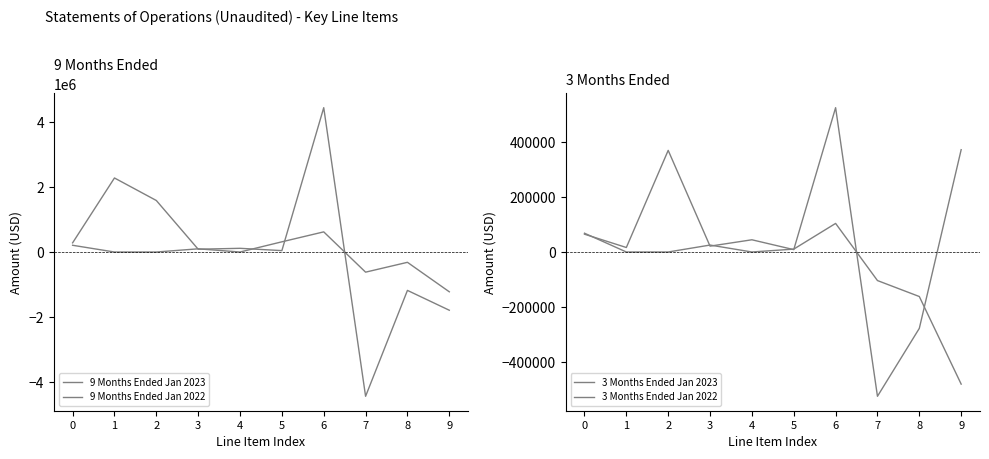

Rank the categories by 3 Months Ended Jan 2022 value from lowest to highest.

9, 8, 7, 1, 2, 4, 5, 3, 0, 6